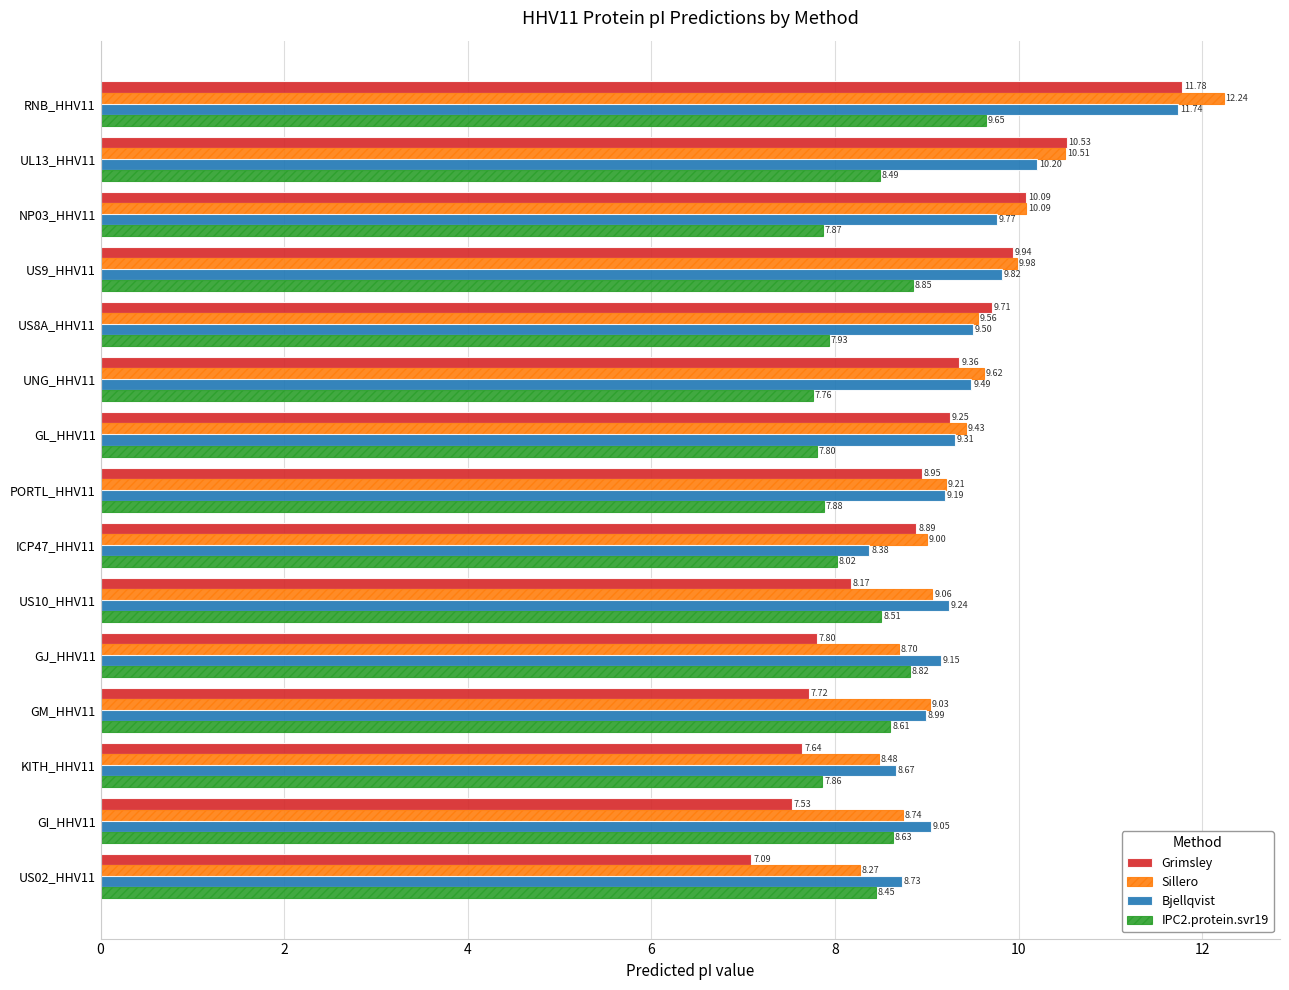

What is the sum of all IPC2.protein.svr19 values?

125.1